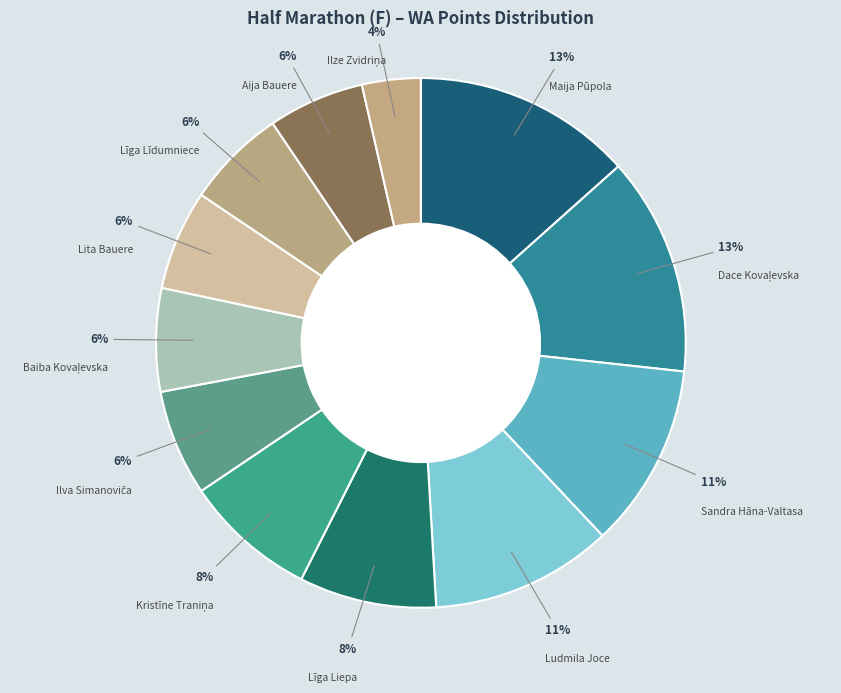

Count the number of slices in the pie.

12